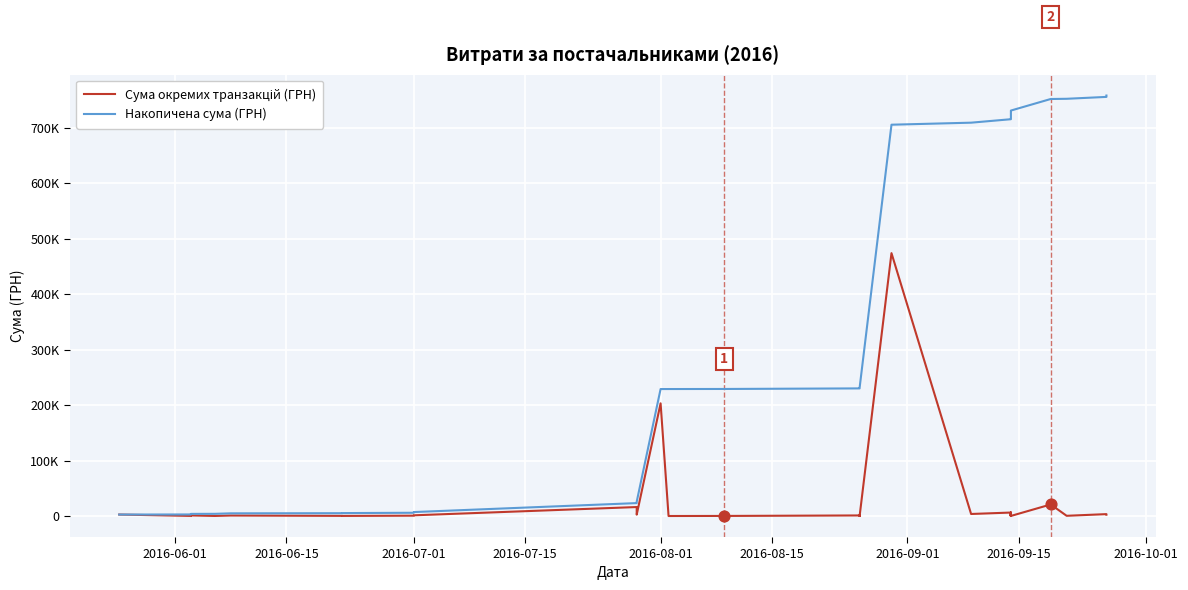

At how many categories does at least one series exceed 194517?

26